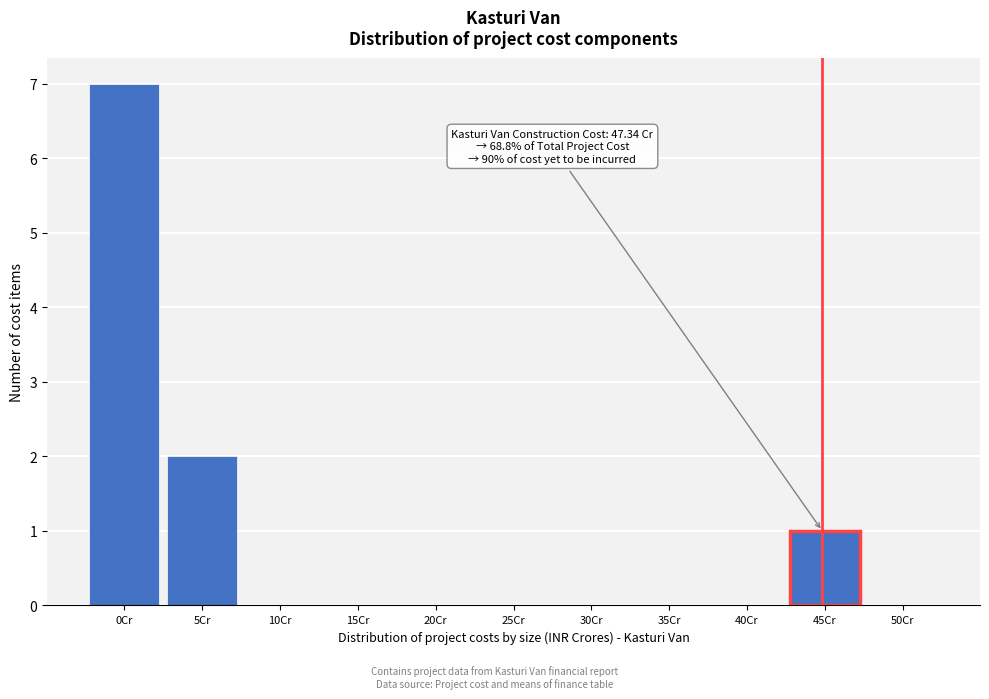

Reading right to left, transcribe all the data shown in this chart.

50Cr=0	45Cr=1	40Cr=0	35Cr=0	30Cr=0	25Cr=0	20Cr=0	15Cr=0	10Cr=0	5Cr=2	0Cr=7